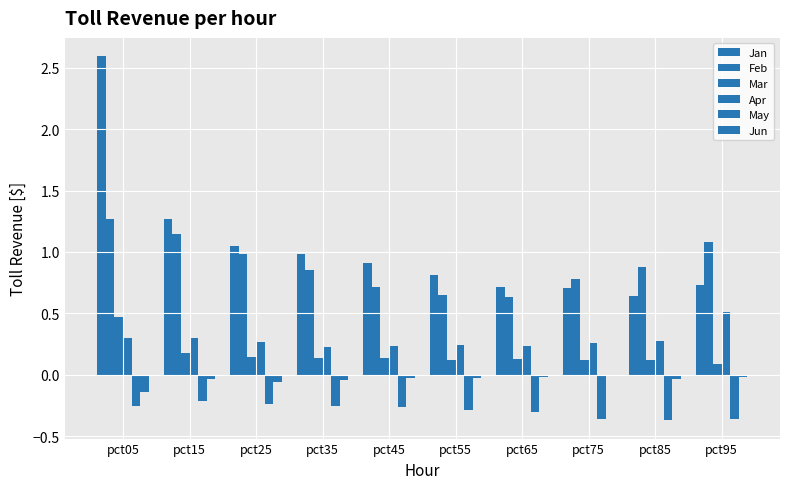

Rank the series at pct75 from highest to lowest value.

Feb, Jan, Apr, Mar, Jun, May